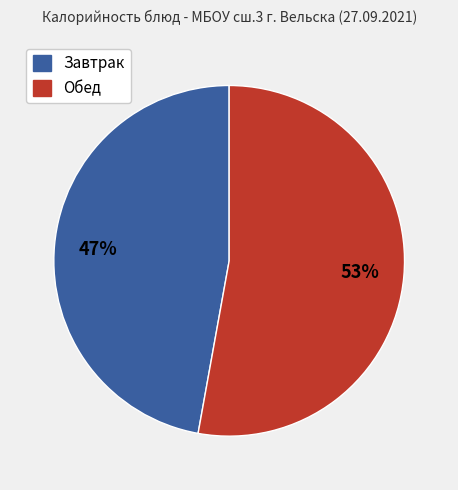

Is there a majority slice in this chart?

Yes